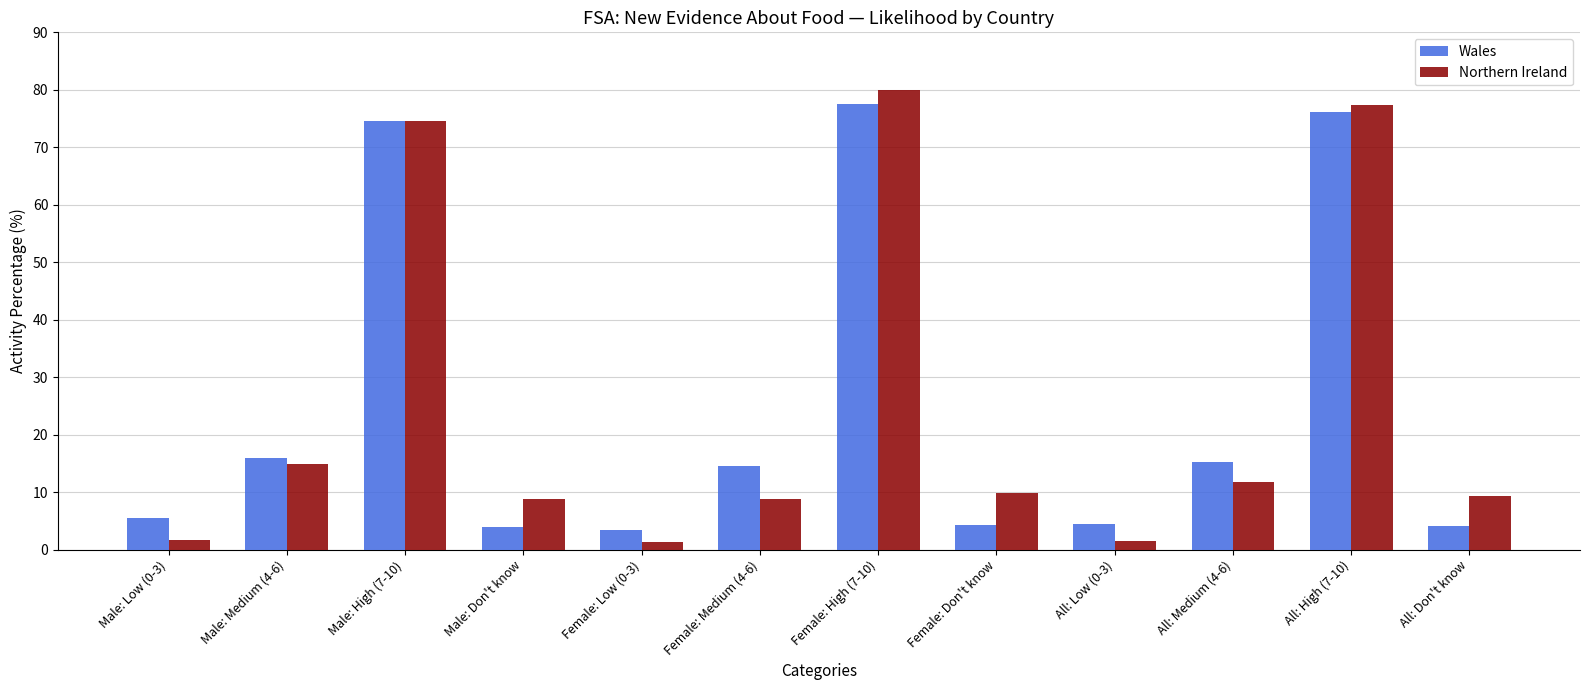

Rank the series at Female: Medium (4-6) from highest to lowest value.

Wales, Northern Ireland